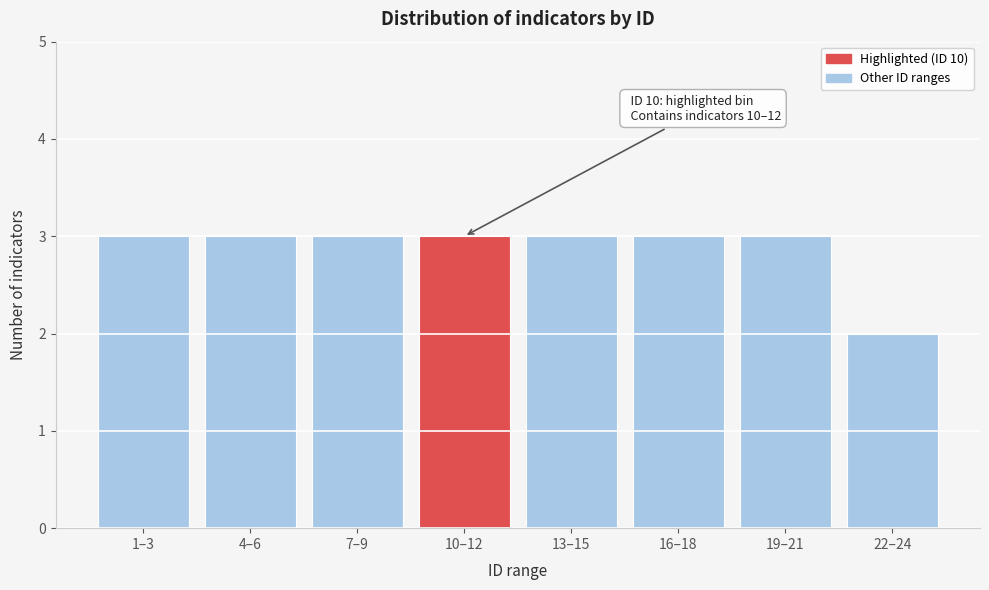

Reading left to right, extract all data points from this chart.

3	3	3	3	3	3	3	2